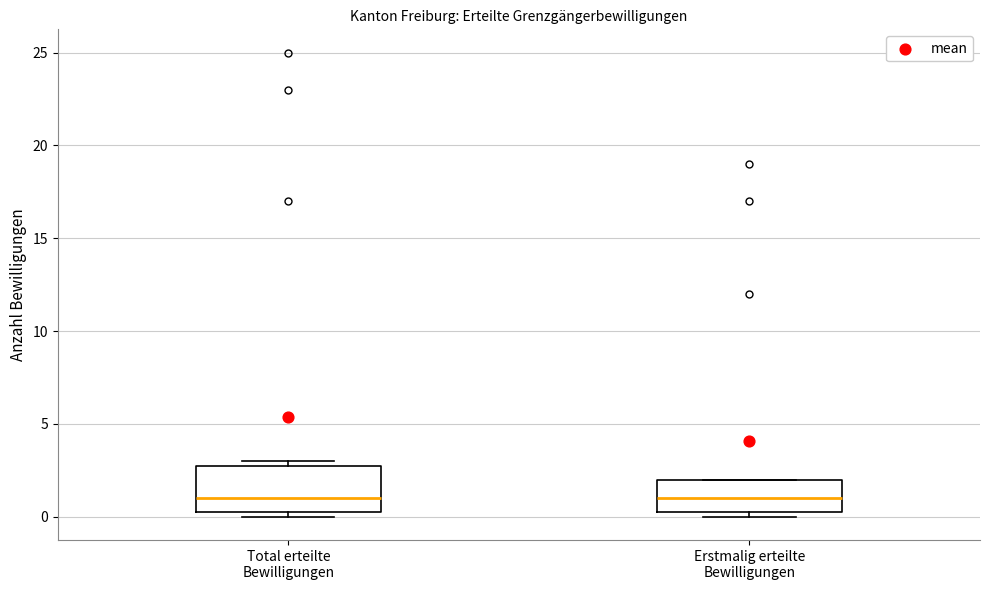

Where does the median line of the box for Total erteilte Bewilligungen sit on the y-axis? The values are not printed on the chart, so give them approximately, as read against the axis.

1.0